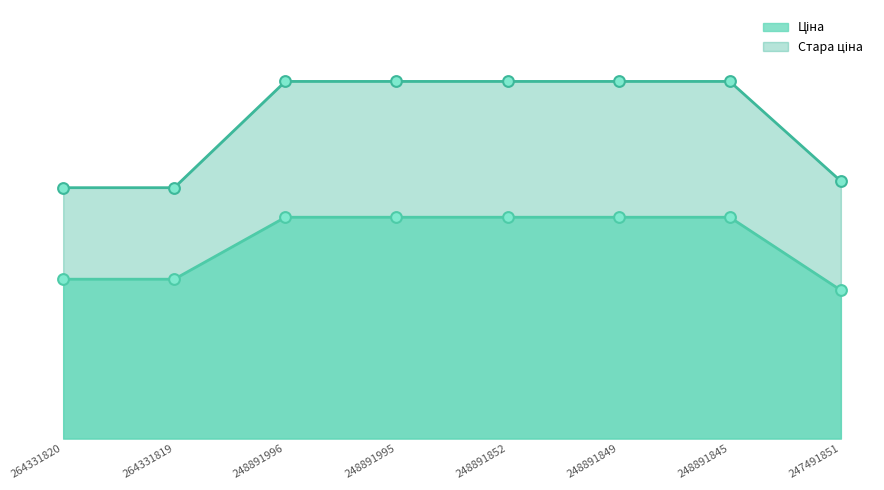

Which series has the widest spread of Y values?

Стара ціна